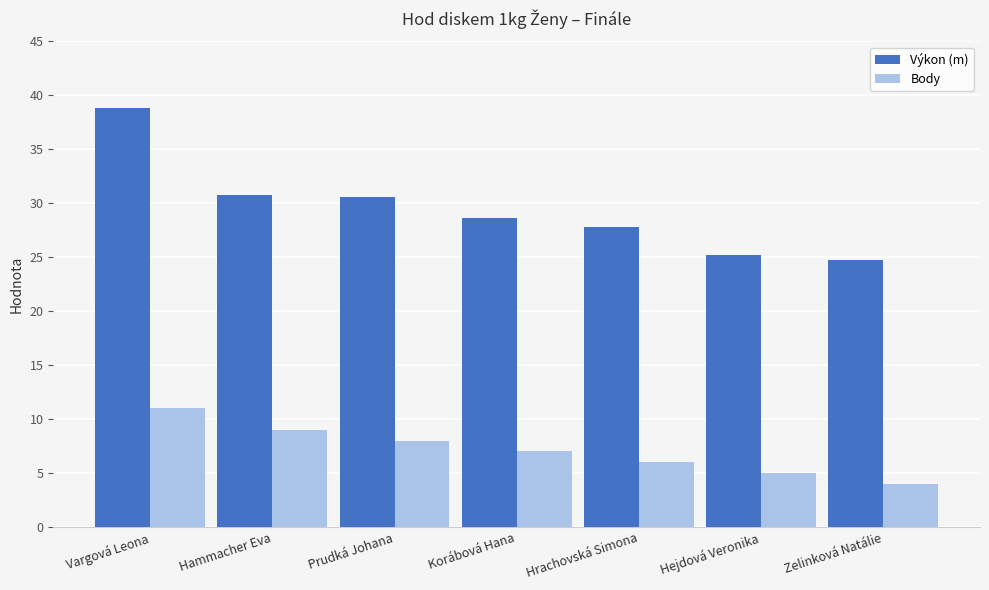

True or false: Body has a value of 8.0 at Prudká Johana.

True